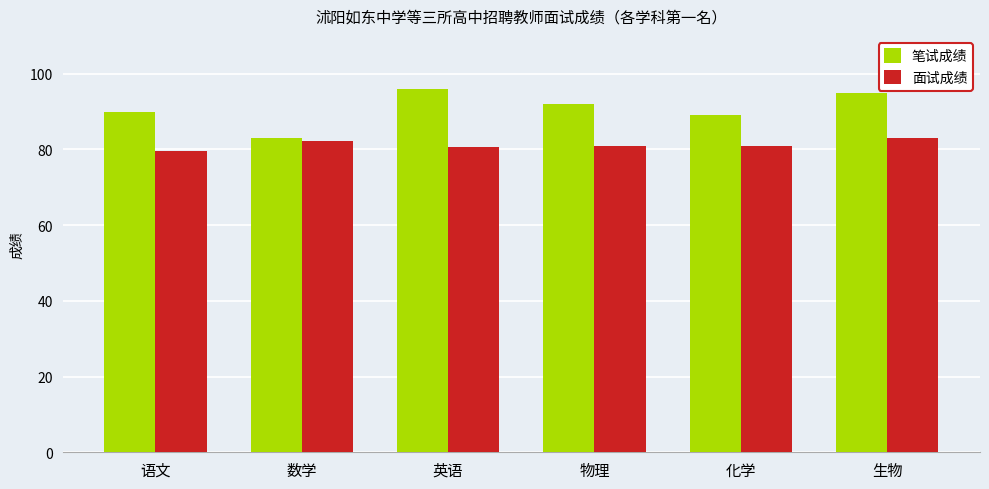

Are the bars grouped side by side (vs. stacked)?

Yes